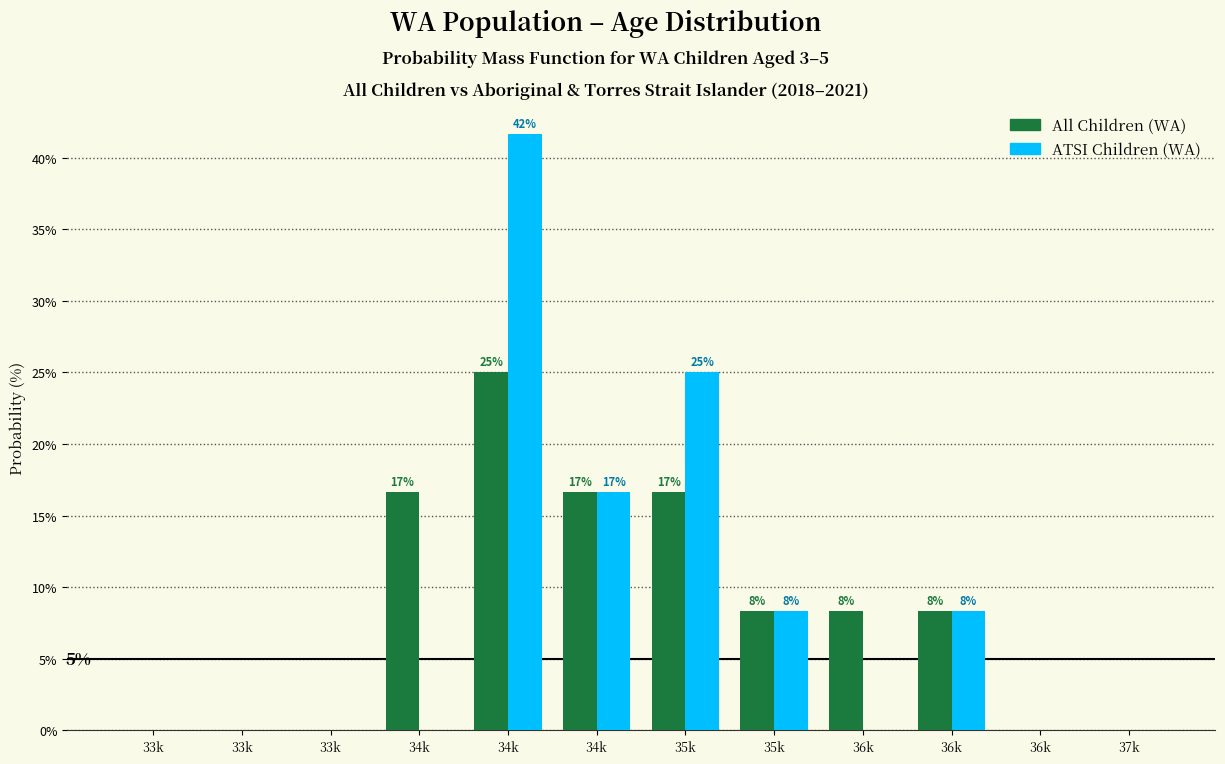

What are all the series names shown in the legend?

All Children (WA), ATSI Children (WA)